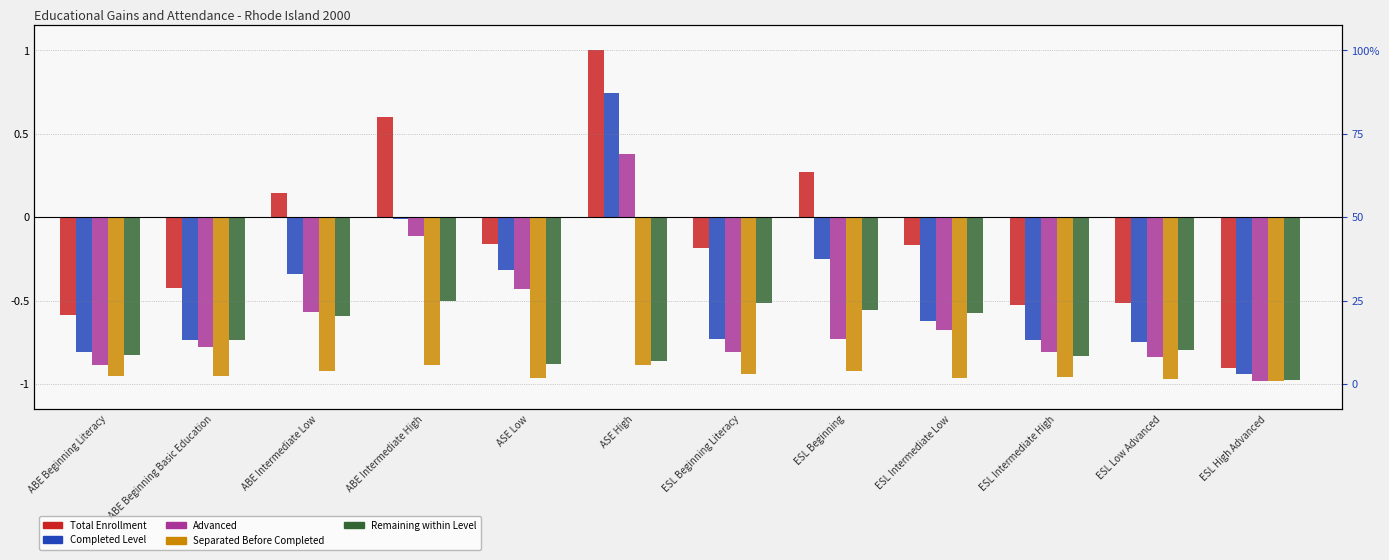

What is the label of the 1st bar from the left?

ABE Beginning Literacy